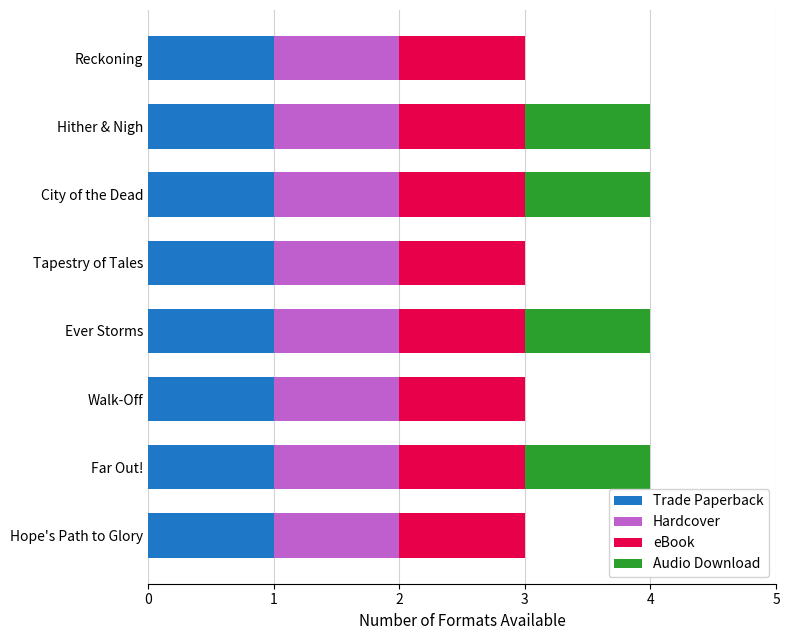

How many distinct data groups are displayed?

4